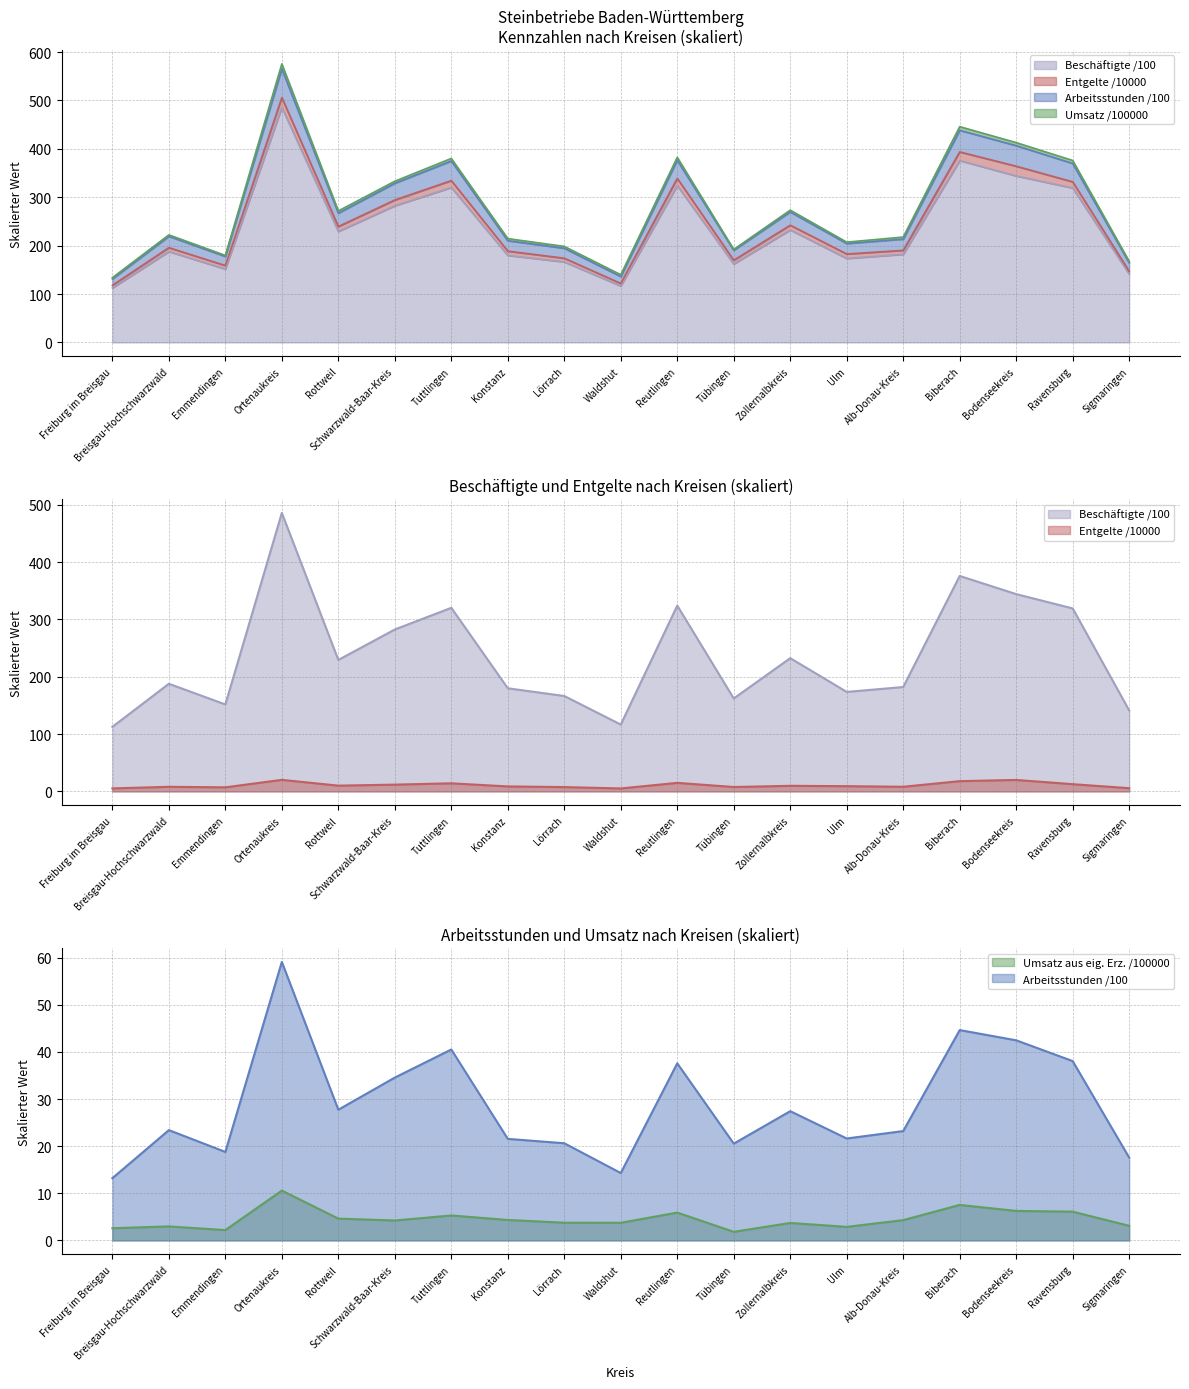

How many data points in Geleistete Arbeitsstunden (1000 Std.) are above 23?

11